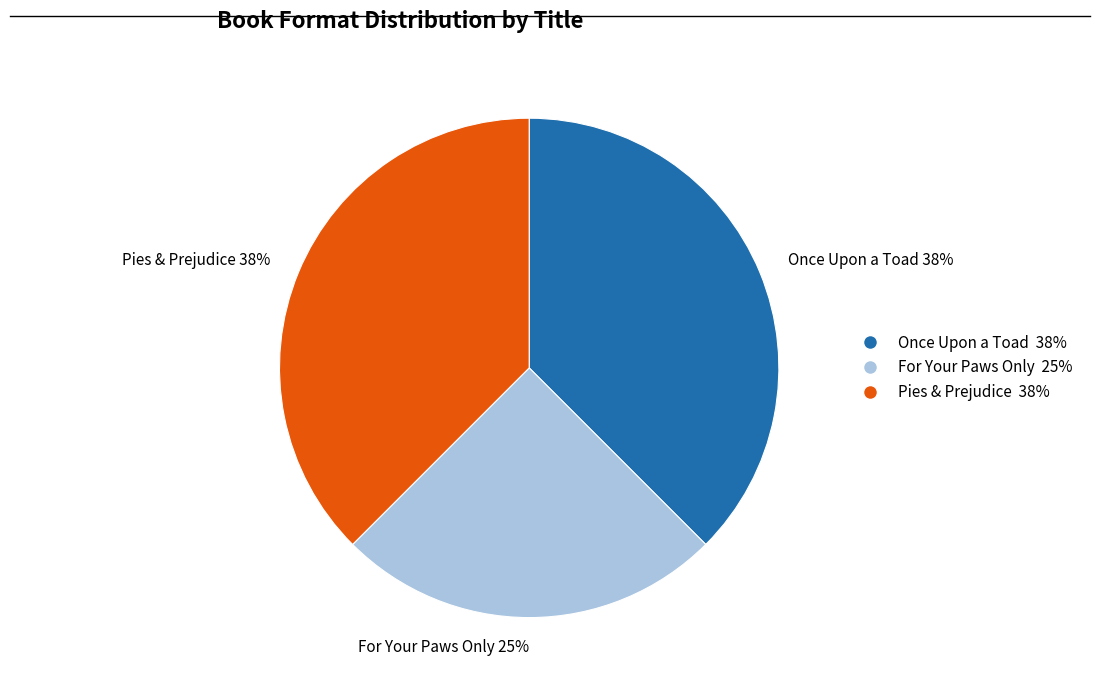

Between For Your Paws Only 25% and Pies & Prejudice 38%, which is larger?

Pies & Prejudice 38%